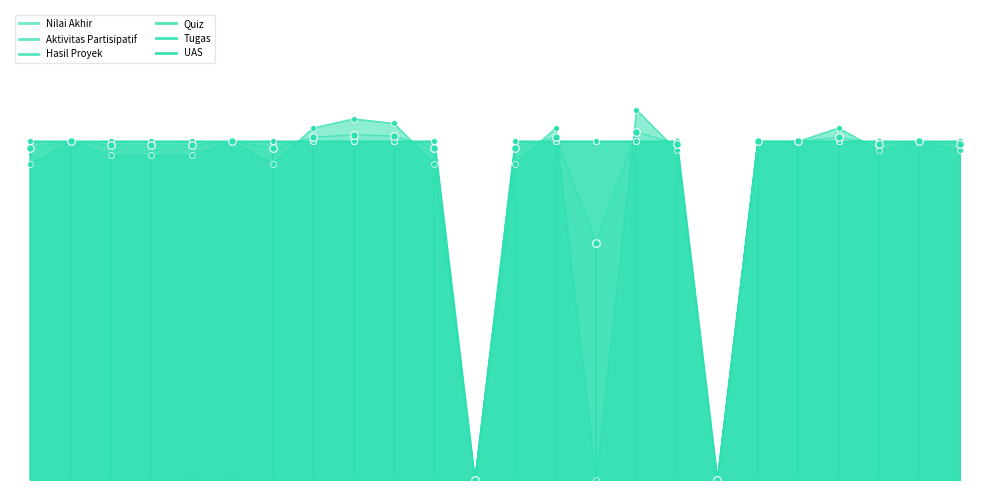

Which series contains the lowest Y value?

Nilai Akhir